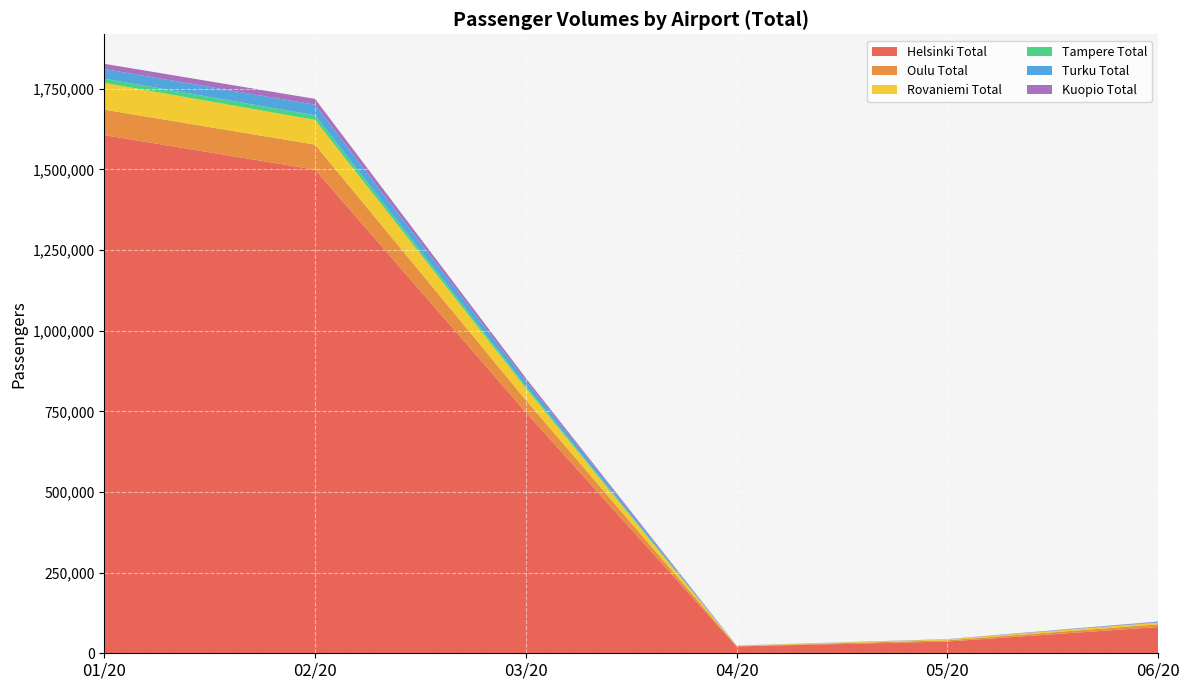

Reading left to right, what are all the values shown in this chart?

Helsinki Total: 01/20=1606293	02/20=1499370	03/20=747372	04/20=21260	05/20=36363	06/20=81514
Oulu Total: 01/20=78937	02/20=77594	03/20=37727	04/20=1196	05/20=3929	06/20=8173
Rovaniemi Total: 01/20=83205	02/20=76555	03/20=37252	04/20=1257	05/20=2819	06/20=5514
Tampere Total: 01/20=12883	02/20=14319	03/20=6624	04/20=16	05/20=60	06/20=118
Turku Total: 01/20=29741	02/20=32600	03/20=15860	04/20=394	05/20=434	06/20=2017
Kuopio Total: 01/20=16428	02/20=18239	03/20=8359	04/20=81	05/20=350	06/20=1111